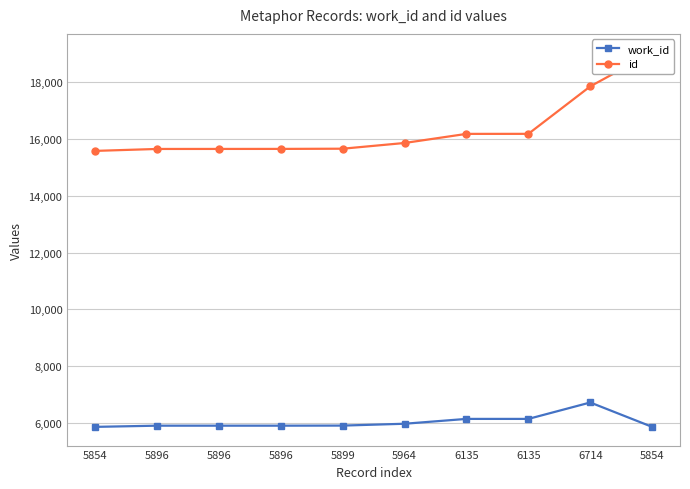

What is the difference between the maximum and minimum values in the id series?

3466